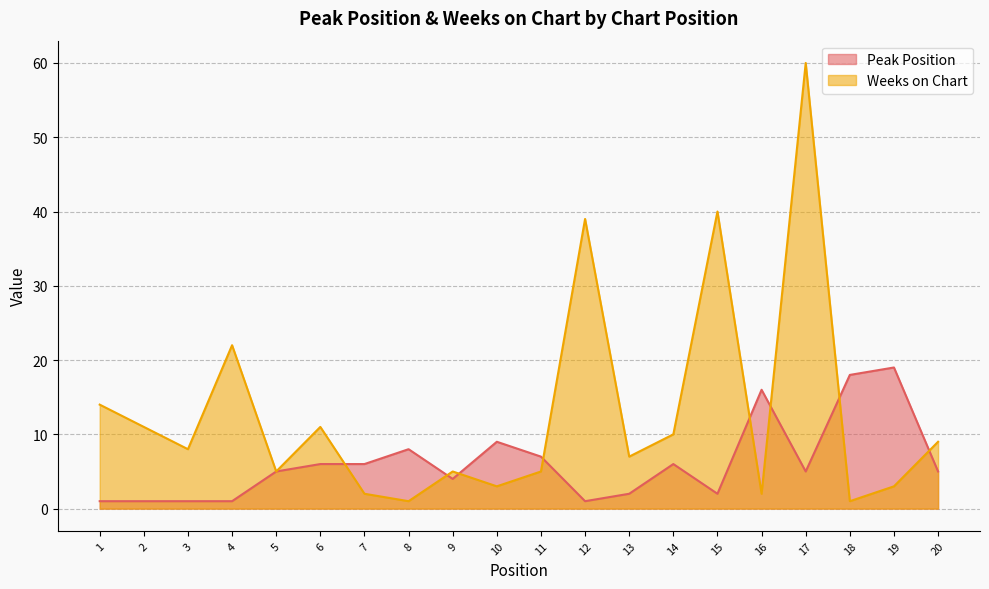

True or false: Weeks on Chart and Peak Position cross at least once.

True